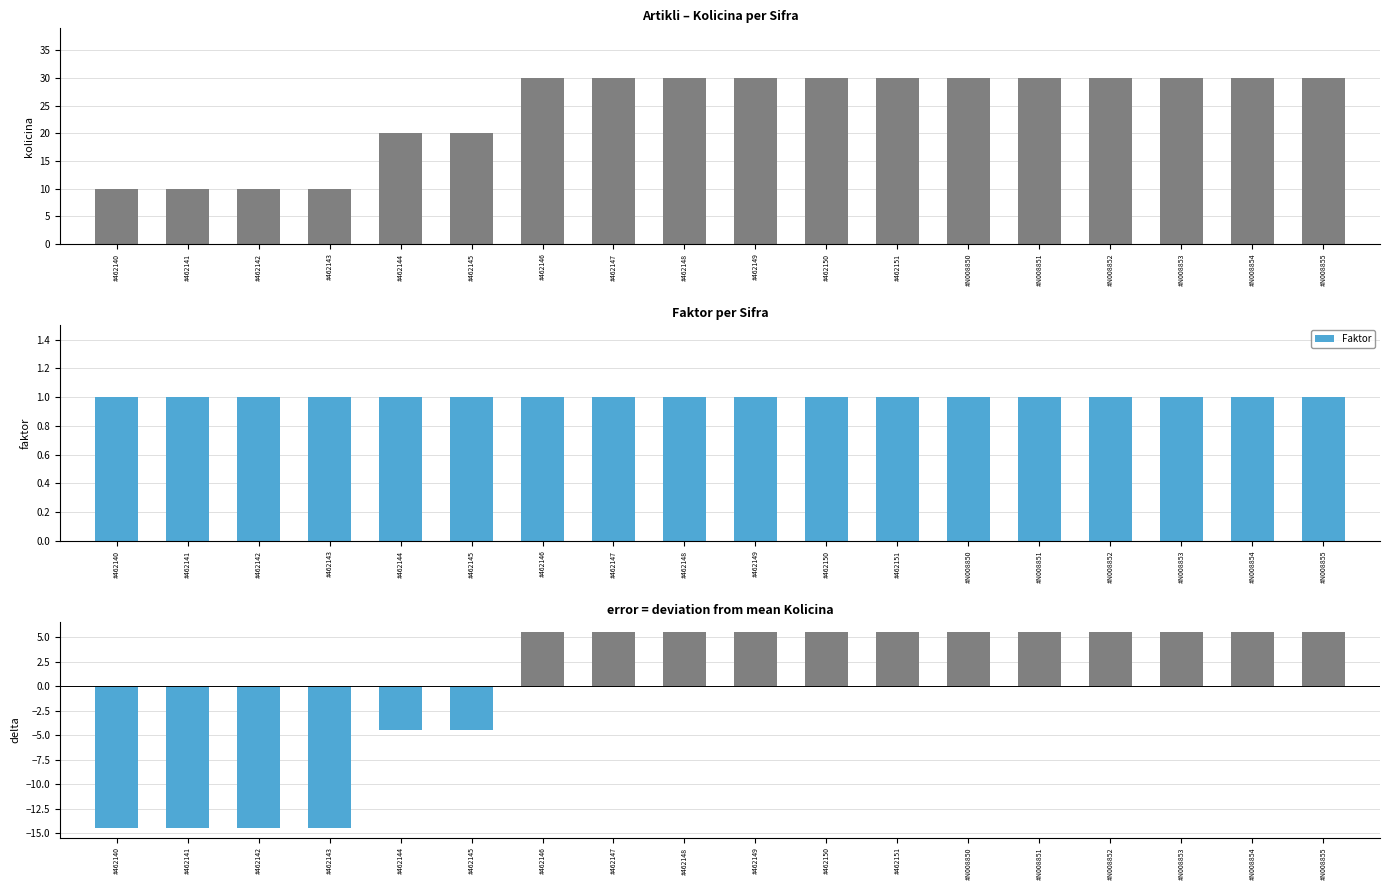

Which series has the largest range (max minus min)?

Kolicina